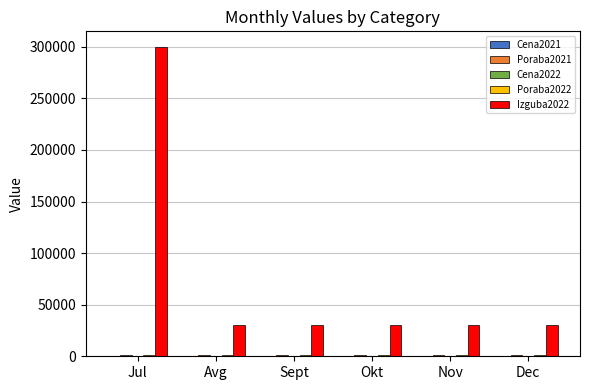

Between Jul and Dec, which series saw the biggest shift?

Izguba2022